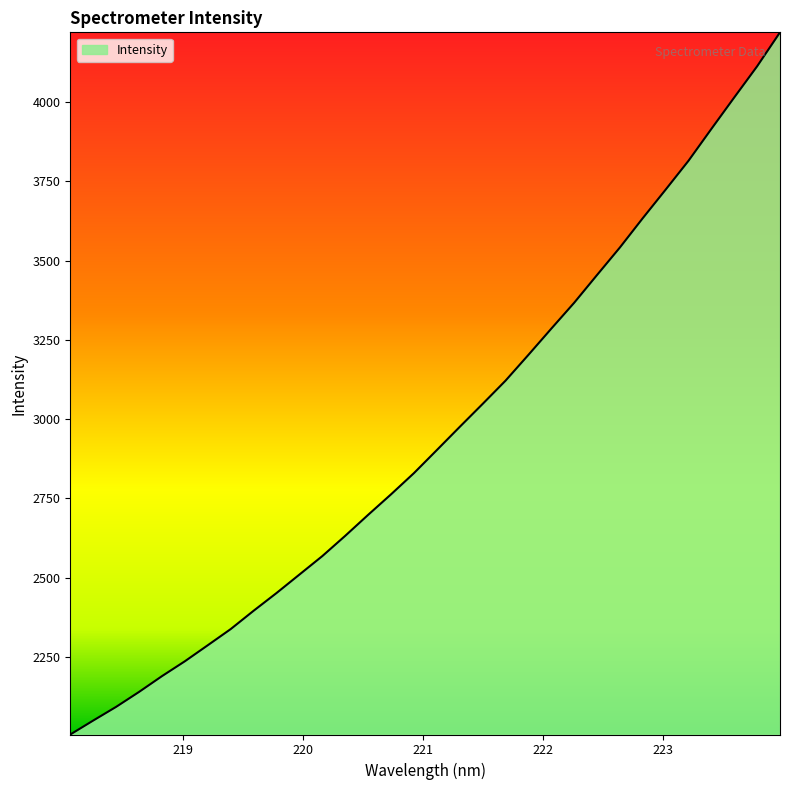

What is the smallest value displayed?

2005.0